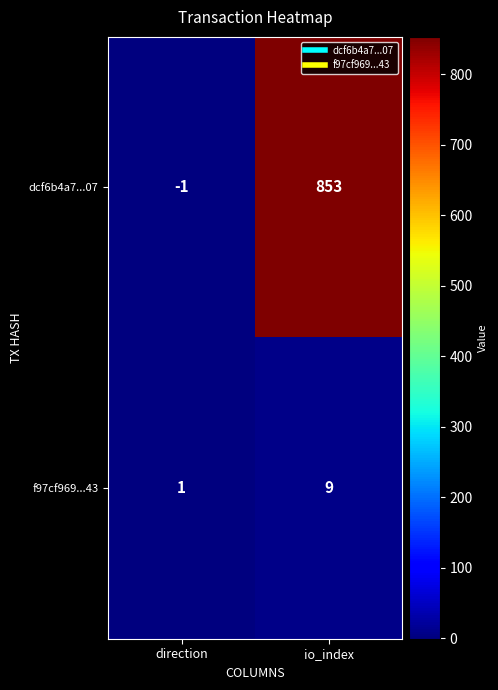

Read the dcf6b4a7...07 value at io_index.

853